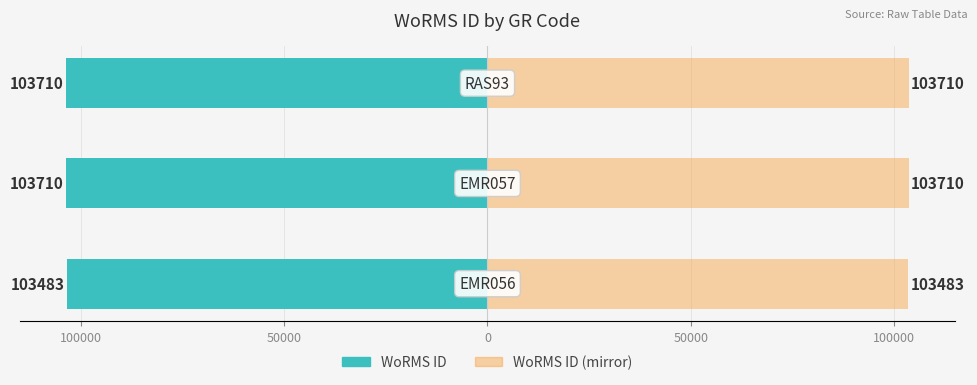

Read the WoRMS ID value at 100000, to the nearest 5.

-103485